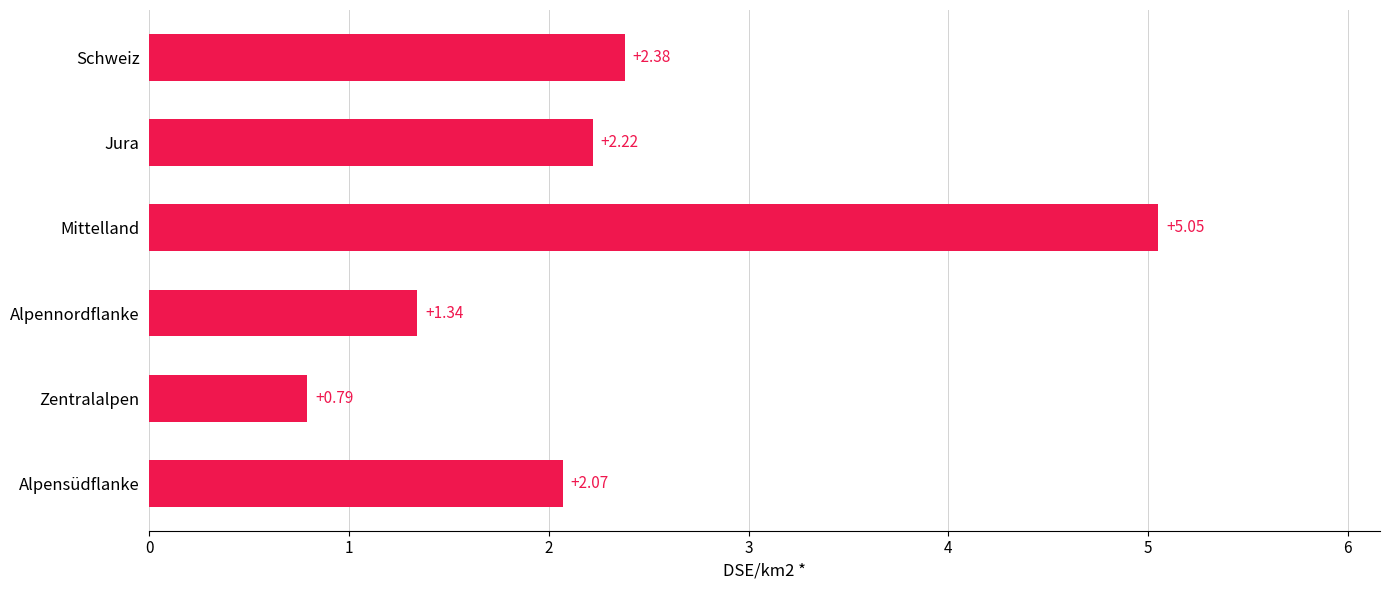

What is the ratio of the value at Alpensüdflanke to the value at Schweiz?

0.9